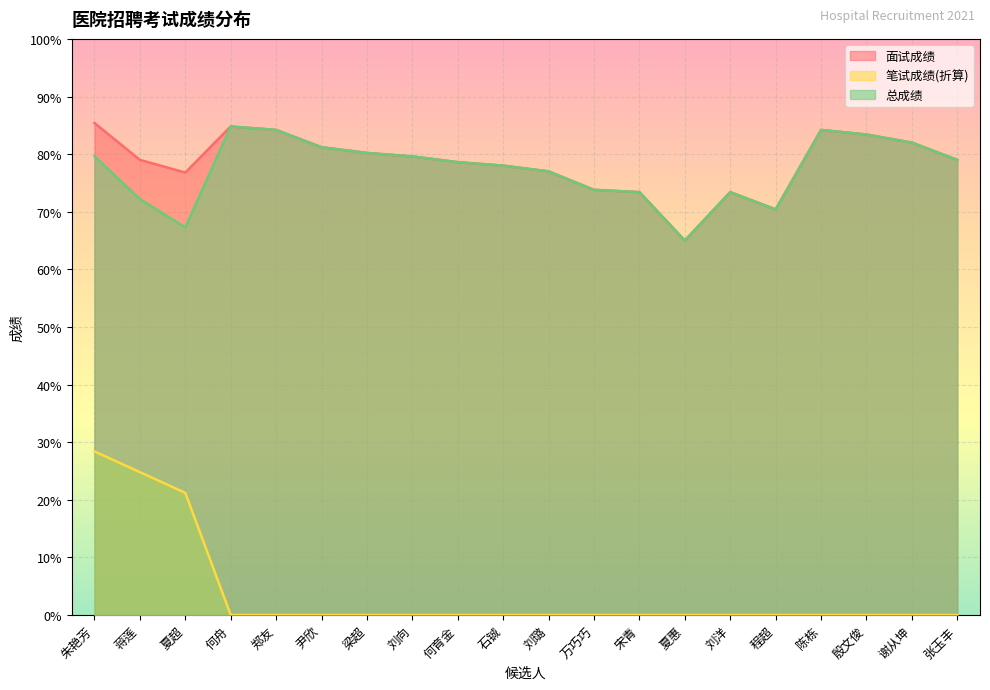

What is the difference between the maximum and minimum values in the 笔试成绩(折算) series?

28.4